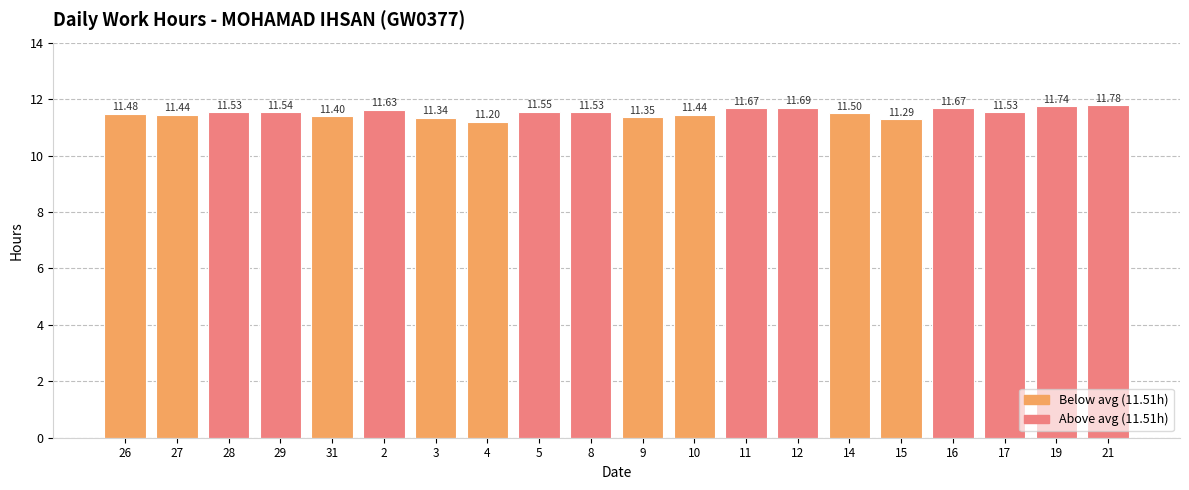

What is the difference between the maximum and minimum values?

0.6